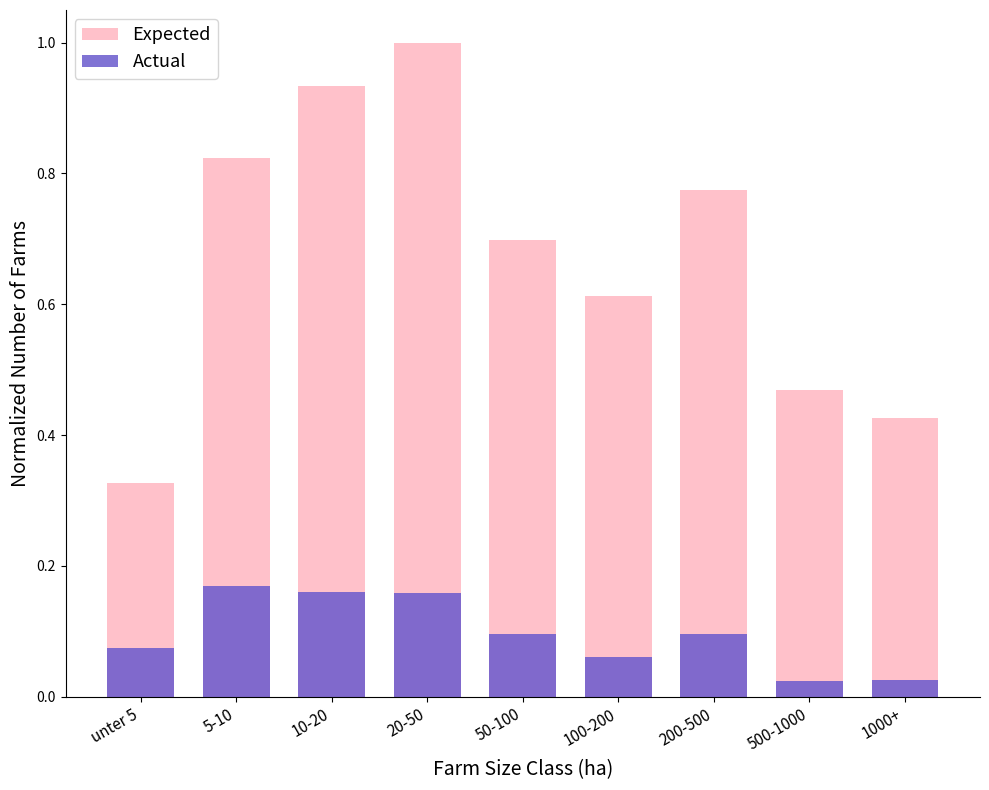

What is the value of the Actual bar at the 2nd from the left?

0.2